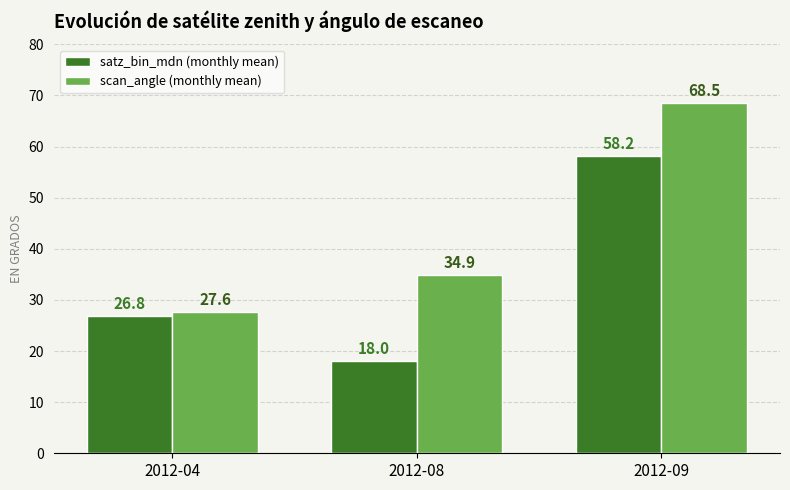

Which category has the highest value in the satz_bin_mdn (monthly mean) series?

2012-09